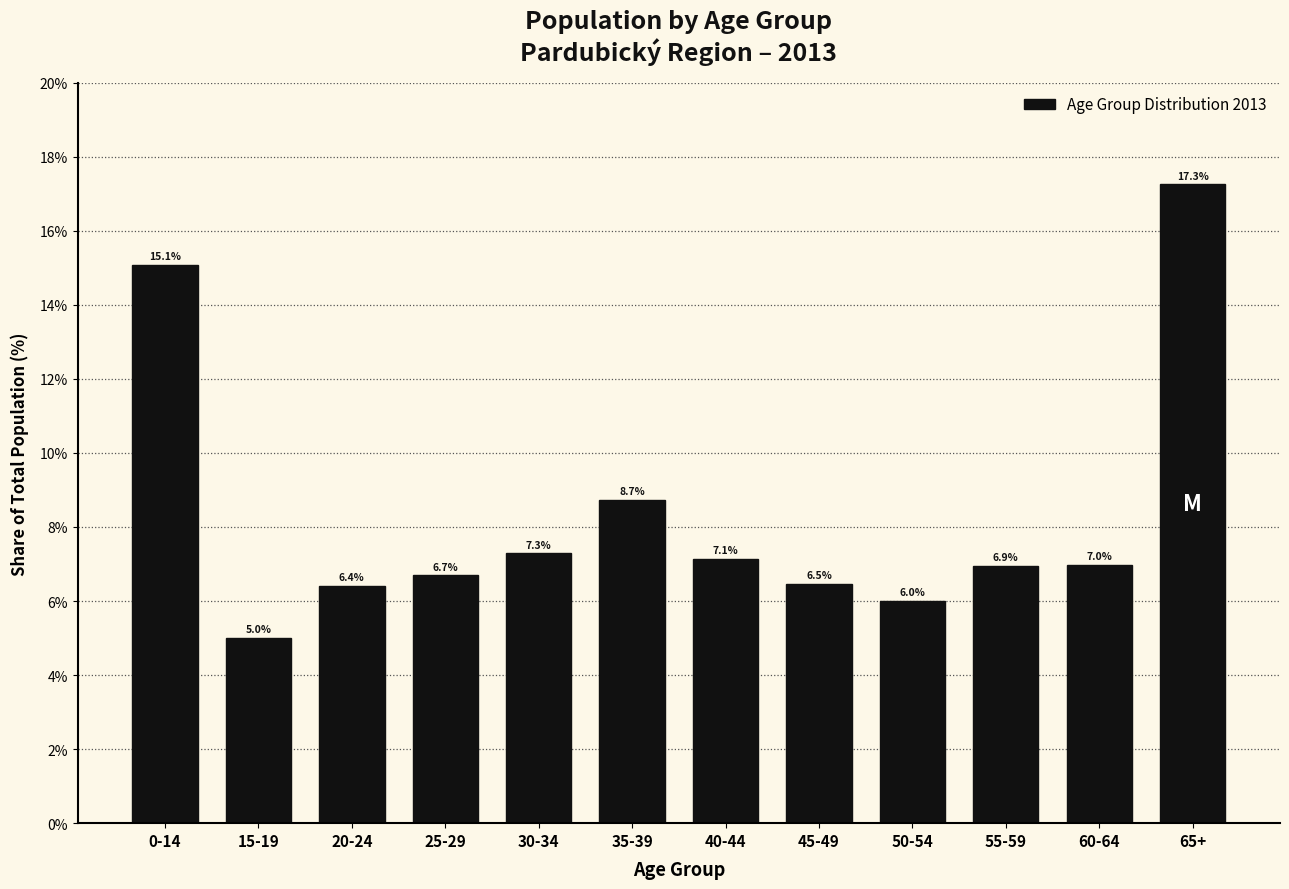

Reading right to left, what are all the values shown in this chart?

65+=17.3	60-64=7.0	55-59=6.9	50-54=6.0	45-49=6.5	40-44=7.1	35-39=8.7	30-34=7.3	25-29=6.7	20-24=6.4	15-19=5.0	0-14=15.1